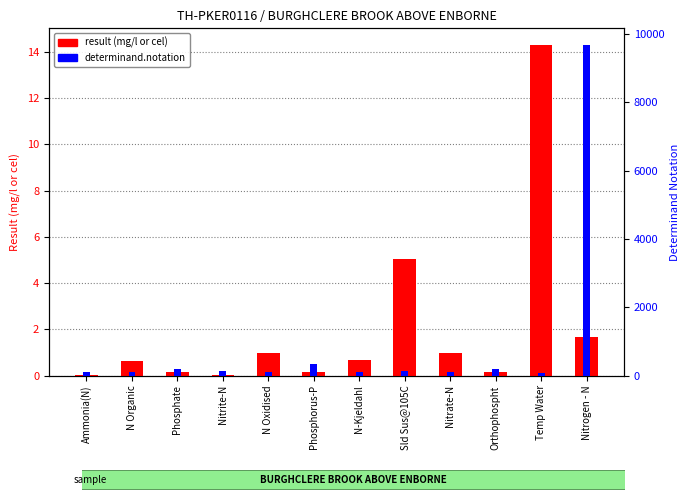

How many values in the determinand.notation series exceed 118?

5